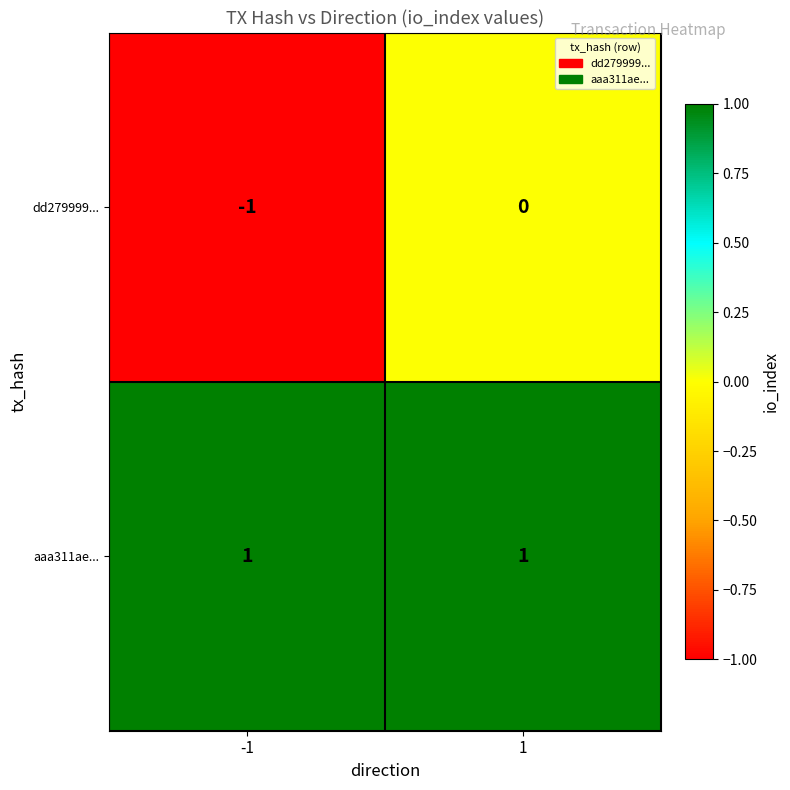

At which category is the sum across all series the highest?

1